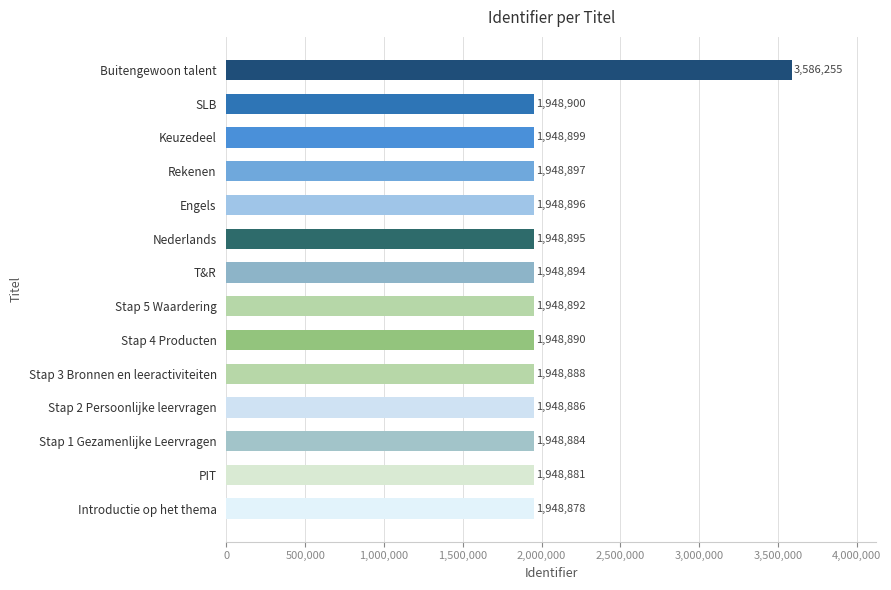

True or false: the data shows 1948894 at T&R.

True